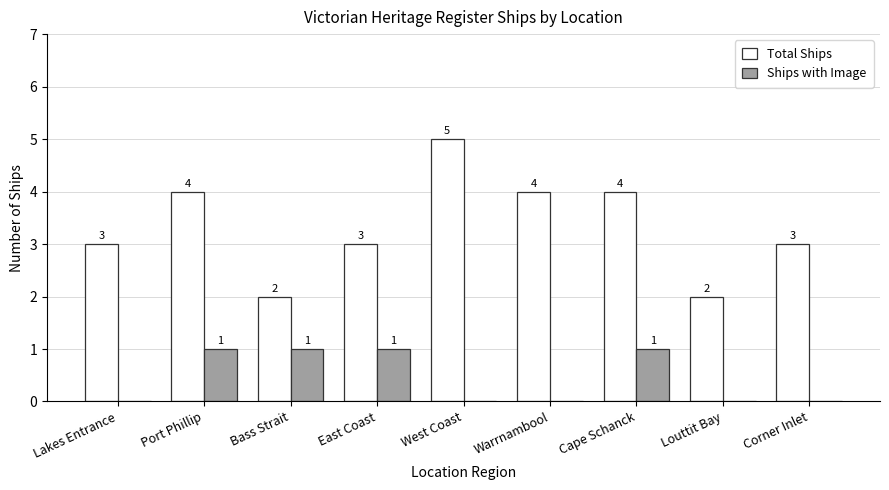

Which series has the largest range (max minus min)?

Total Ships